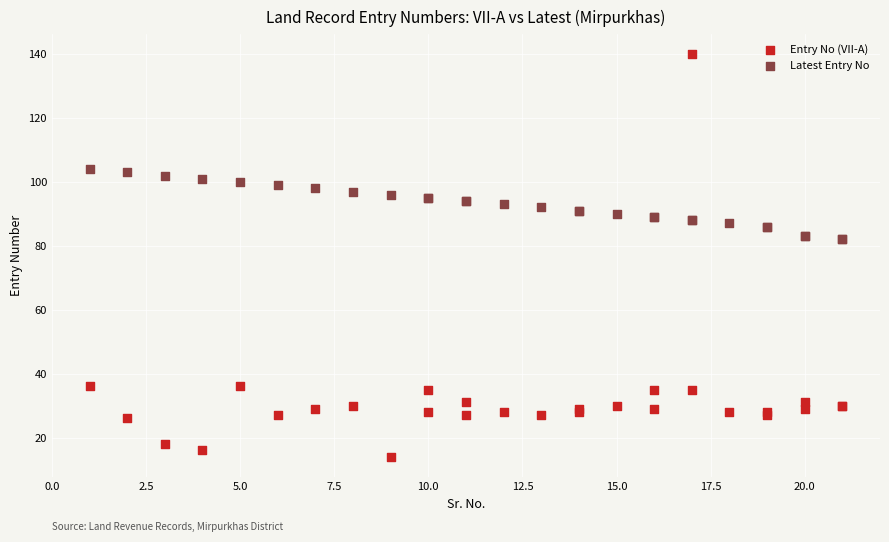

Which series contains the highest Y value?

Entry No (VII-A)